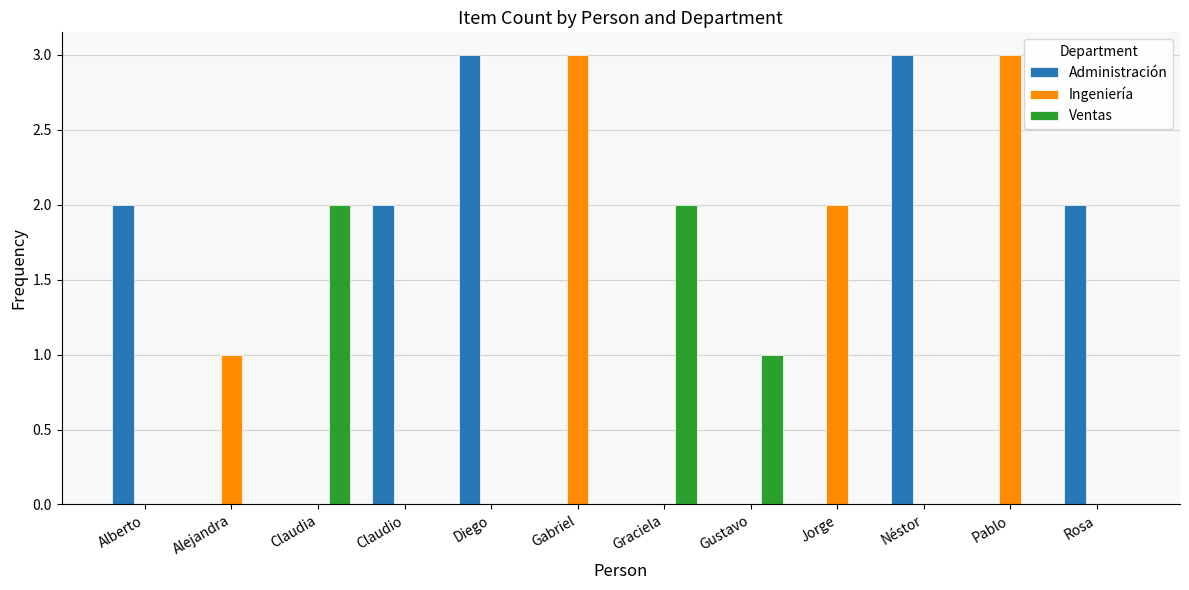

How many groups of bars are there?

12